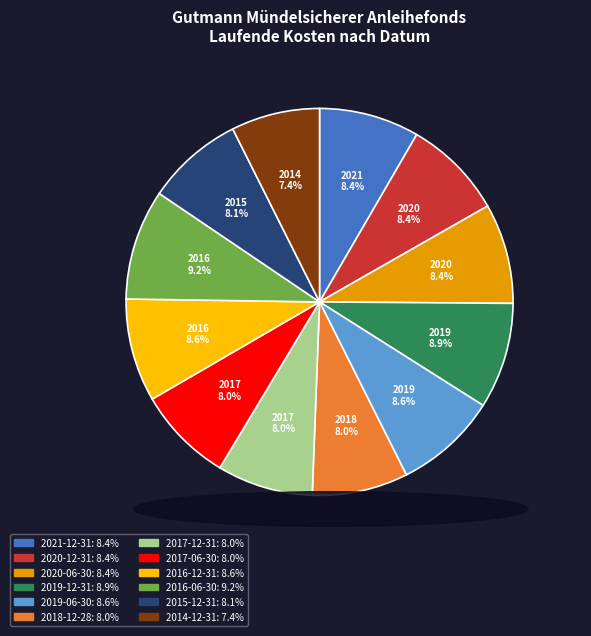

Does any single category account for the majority?

No